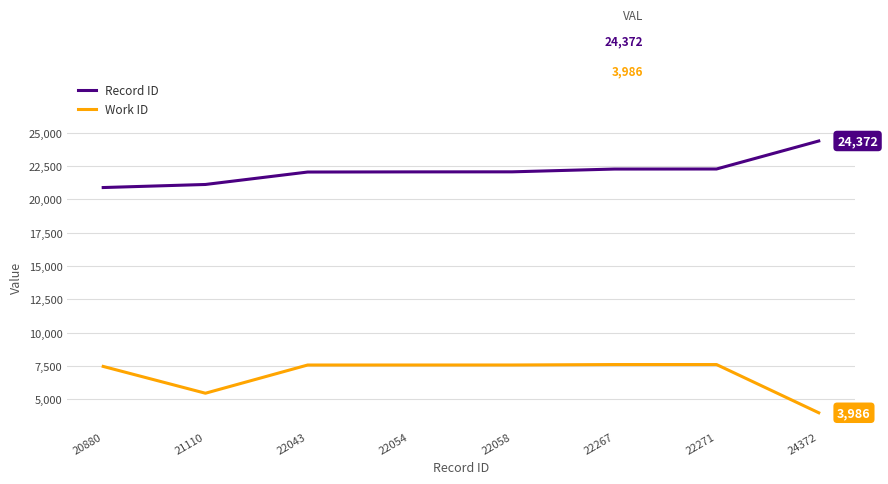

What is the difference between the maximum and minimum values in the Work ID series?

3617